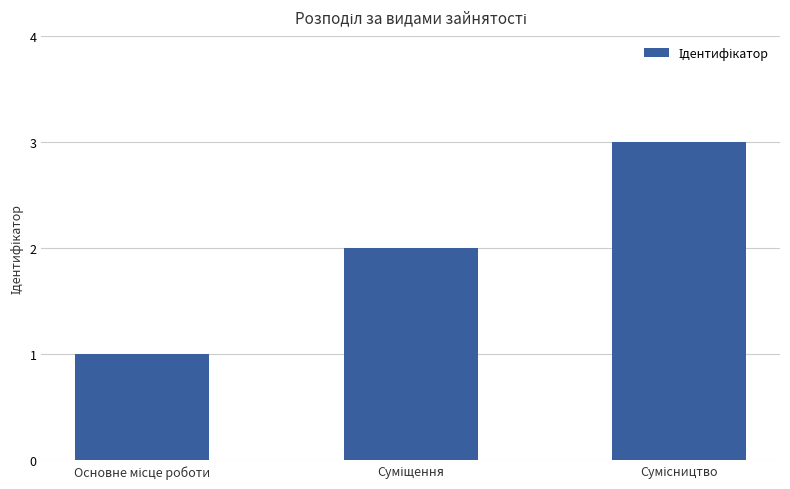

What is the greatest value displayed?

3